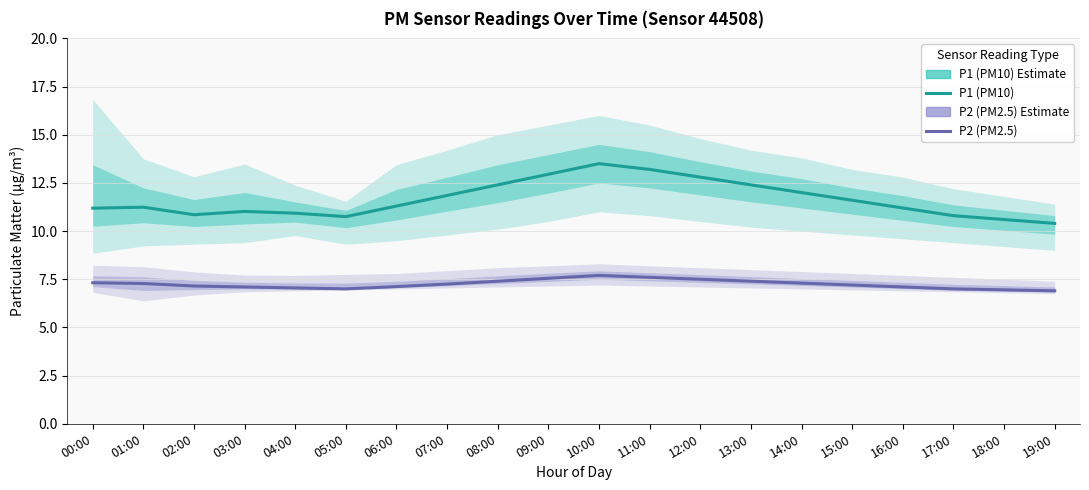

Count the number of data series in this chart.

2